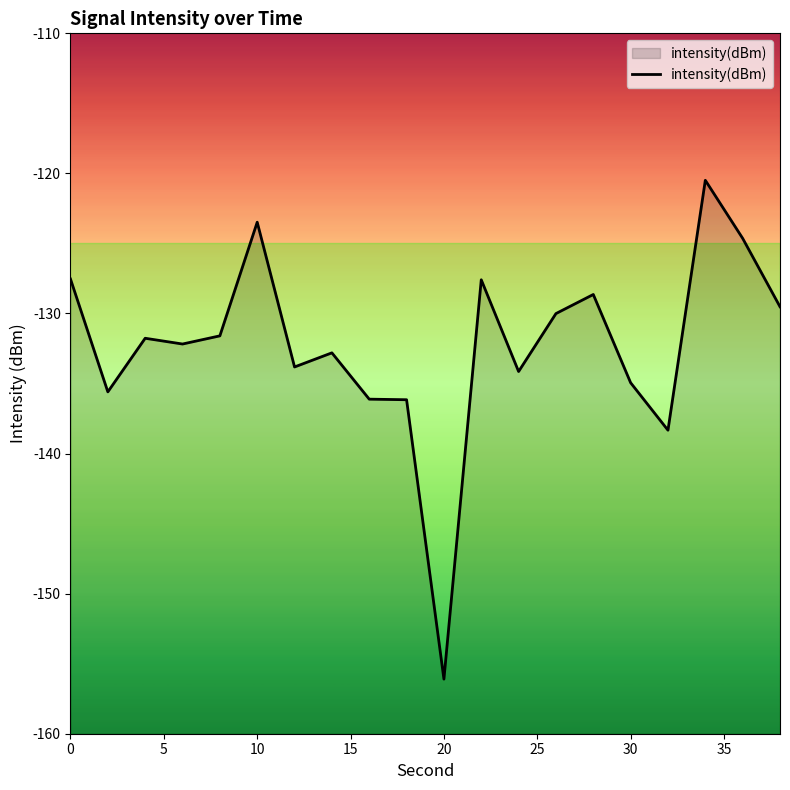

Reading right to left, list all the values displayed in this chart.

-129.5	-124.6	-120.5	-138.3	-134.9	-128.6	-130.0	-134.1	-127.6	-156.1	-136.2	-136.1	-132.8	-133.8	-123.5	-131.6	-132.2	-131.8	-135.6	-127.5